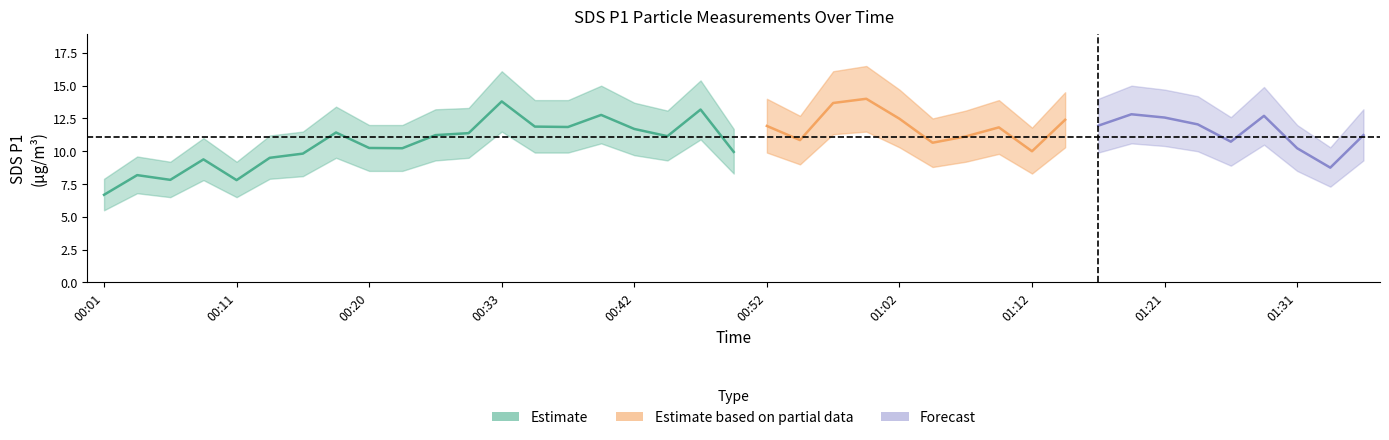

What is the spread (max minus min) of values at 00:47?

4.5